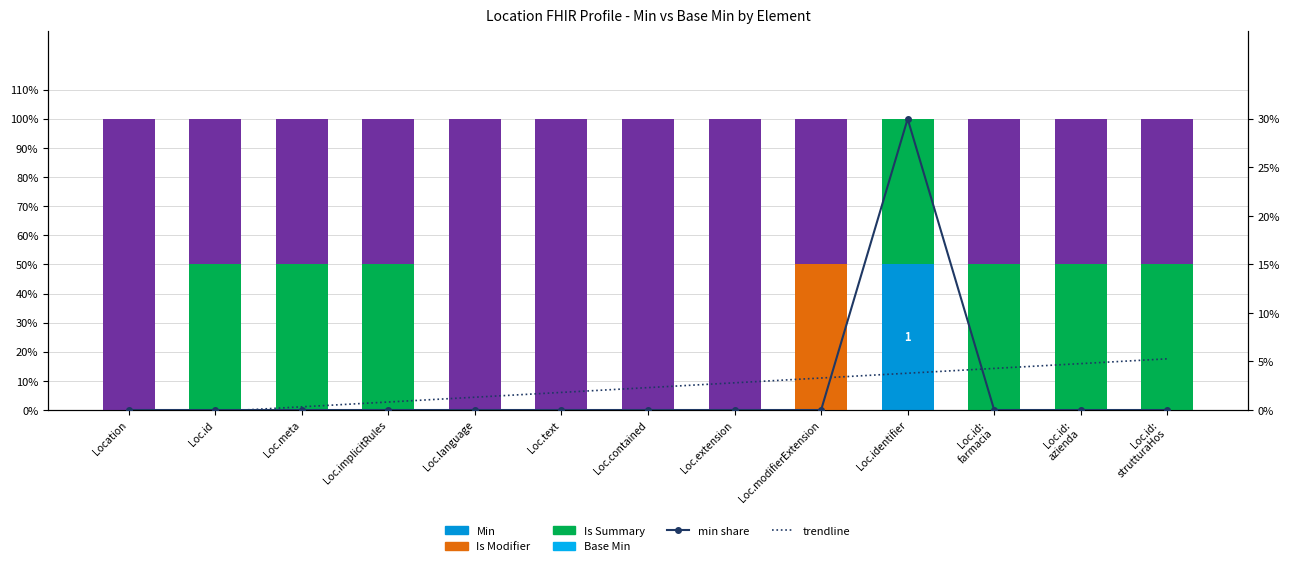

List the labels in order of value, largest first.

Loc.identifier, Location, Loc.id, Loc.meta, Loc.implicitRules, Loc.language, Loc.text, Loc.contained, Loc.extension, Loc.modifierExtension, Loc.id: farmacia, Loc.id: azienda, Loc.id: strutturaHos